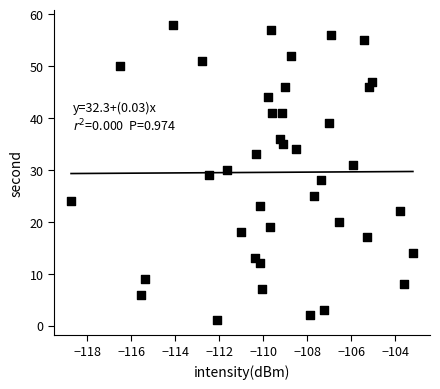

What is the range of Y values (max minus min)?

57